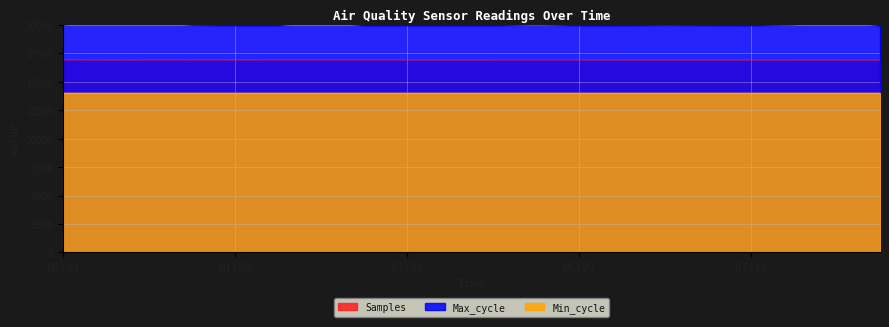

True or false: Max_cycle has a value of 19931.0 at 04:05.

True